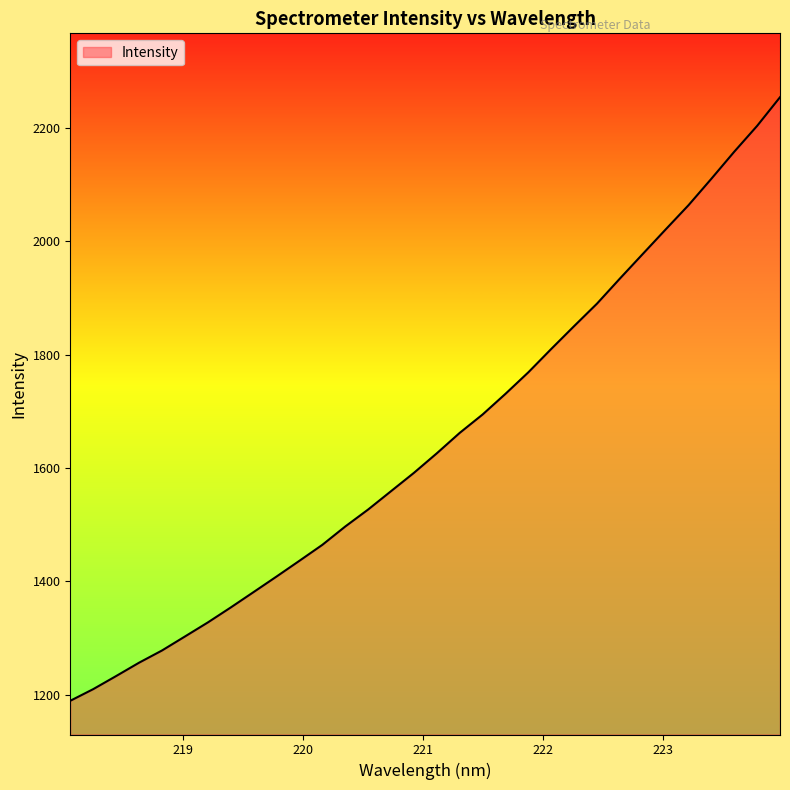

How many lines are shown in the chart?

1